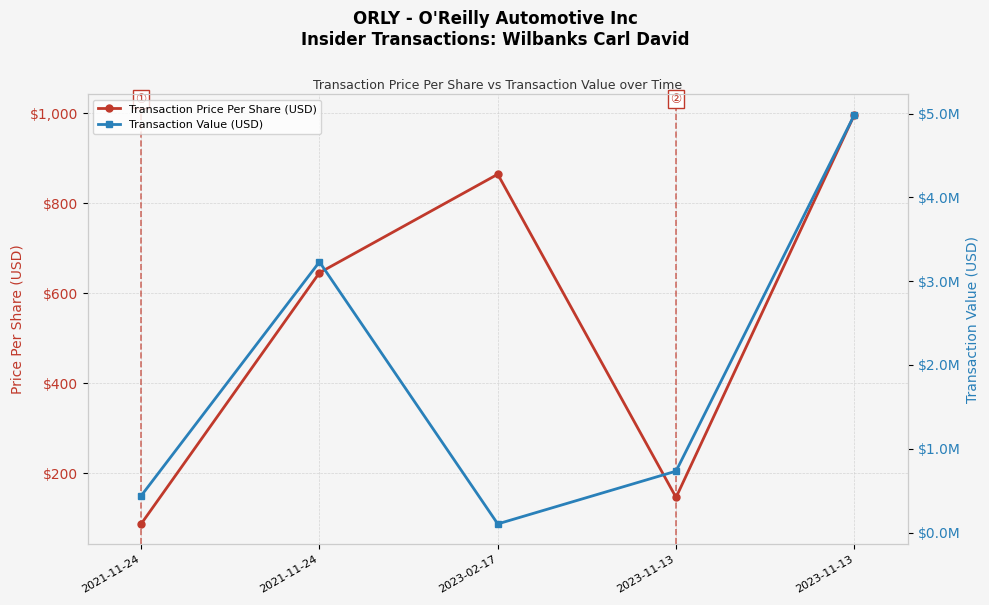

What is the total value across all series at 2023-02-17?

104646.9